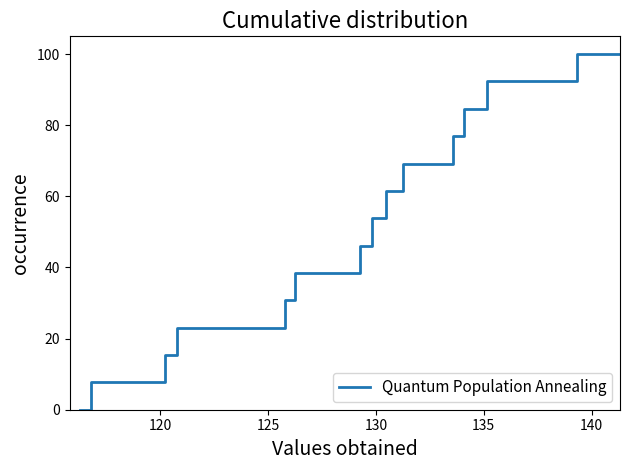

What is the maximum value shown in the chart?

100.0